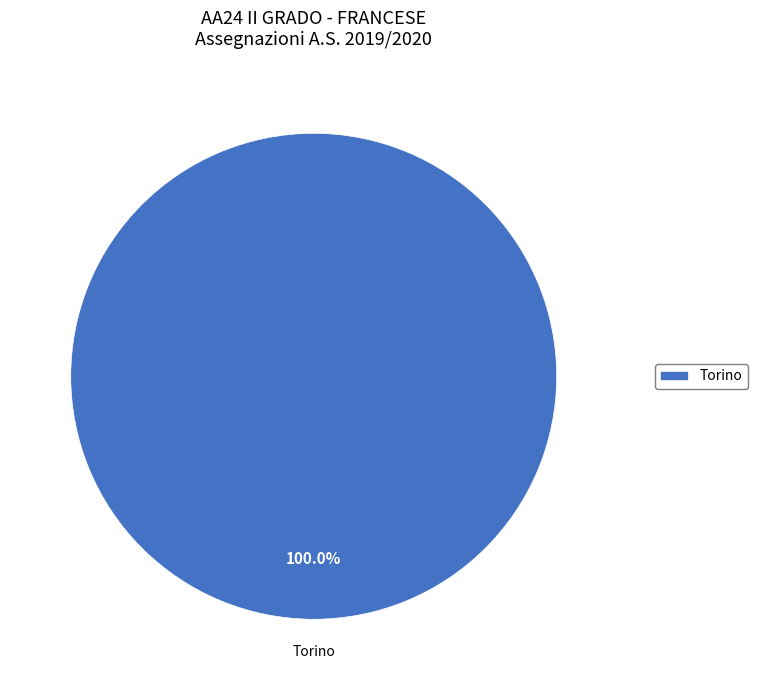

Is there any slice that represents more than half of the pie?

Yes